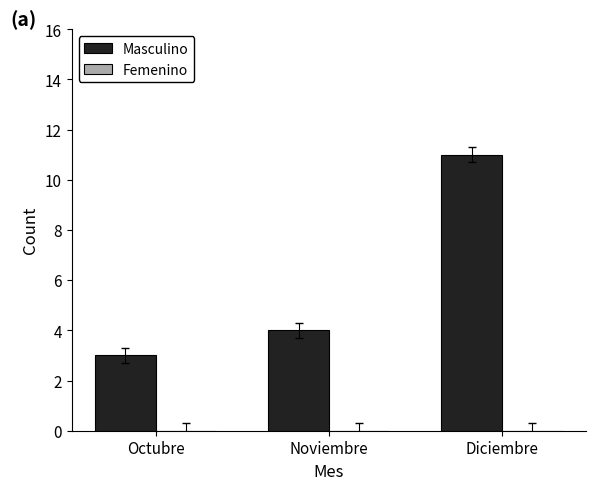

List the labels in order of value, smallest first.

Octubre, Noviembre, Diciembre